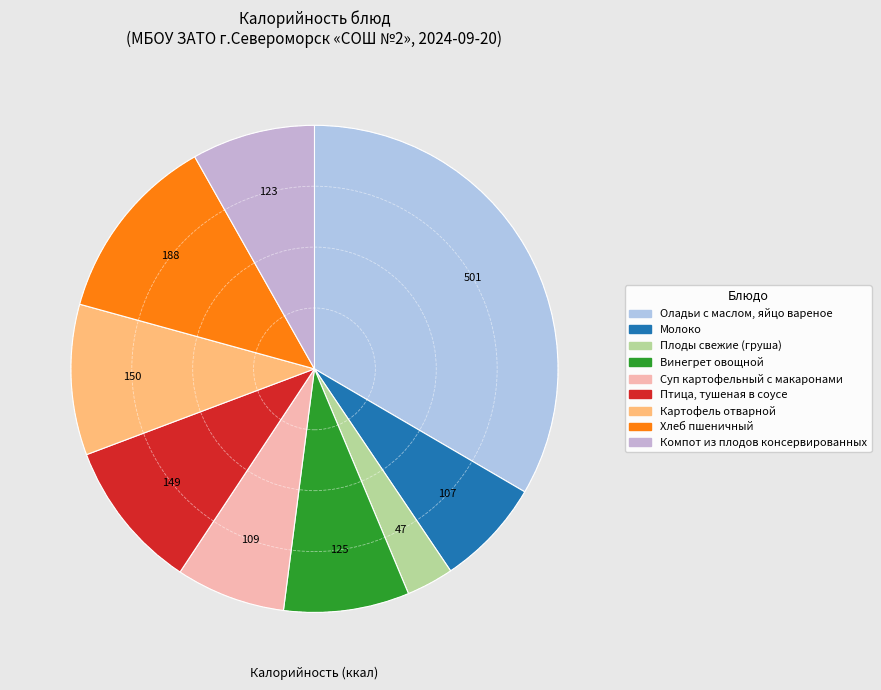

Between Суп картофельный с макаронами and Молоко, which is larger?

Суп картофельный с макаронами